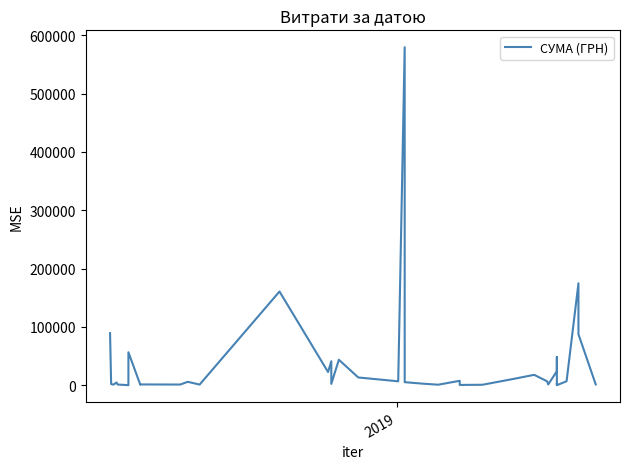

Is this an area chart (filled region under the line)?

No